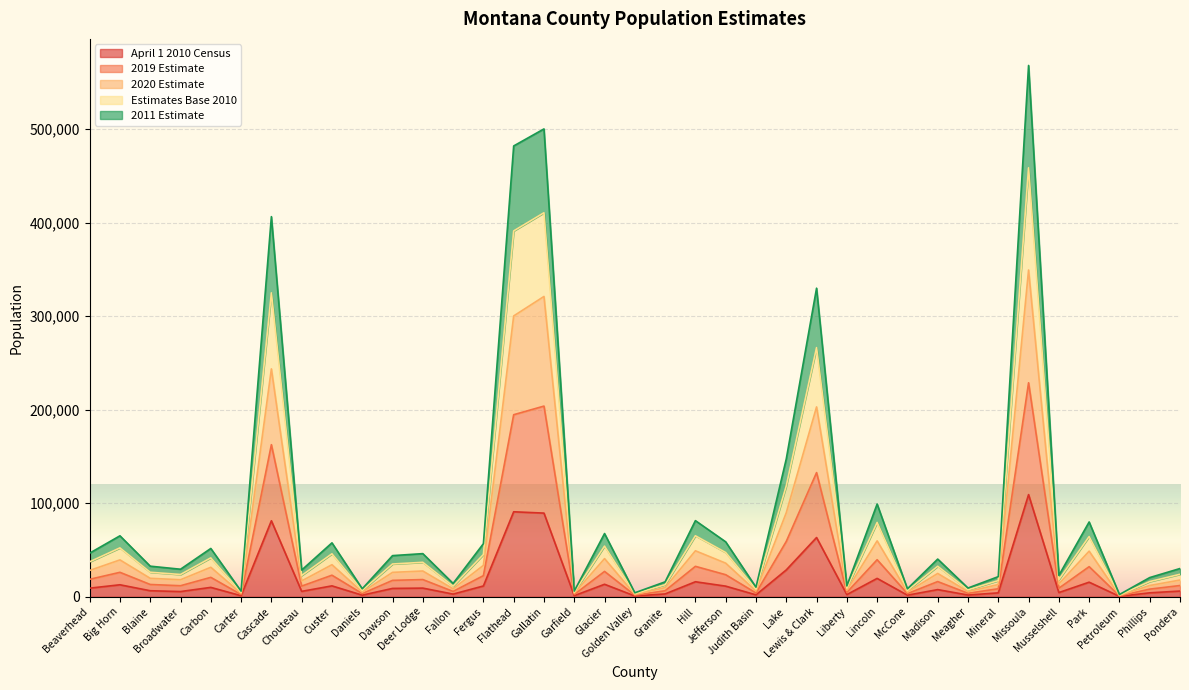

How many lines are shown in the chart?

5